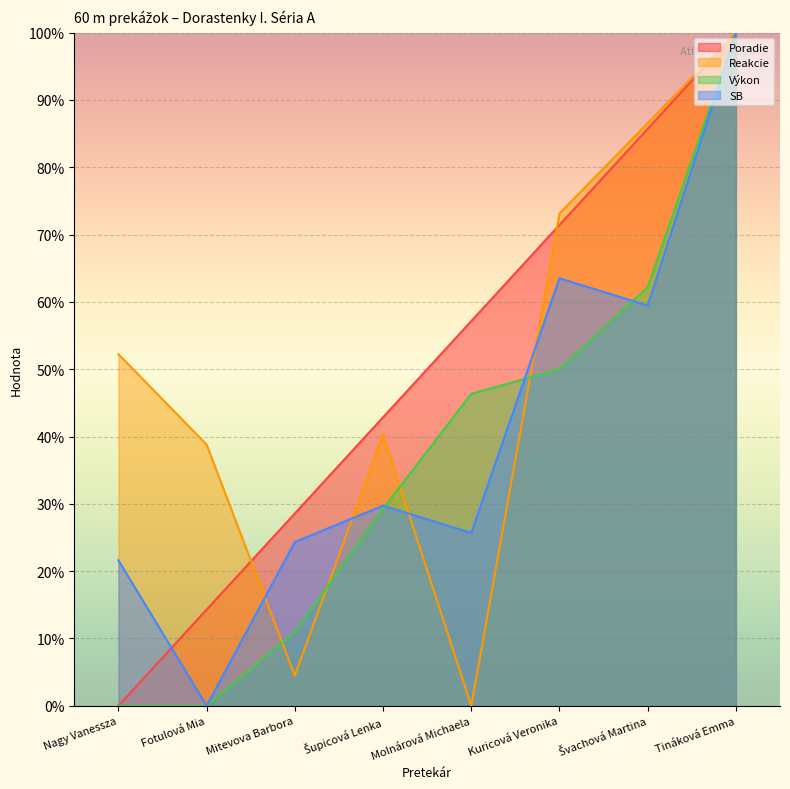

True or false: Poradie and Výkon intersect in this chart.

False